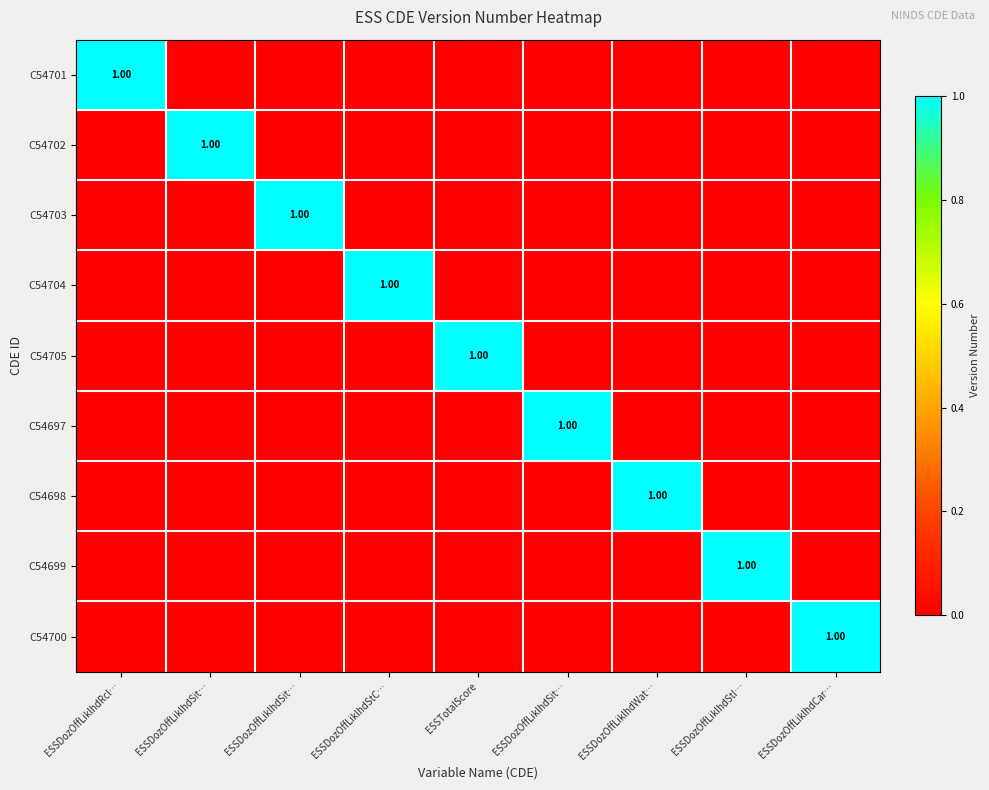

Which has a higher value, ESSDozOffLiklhdCar… or ESSTotalScore?

ESSDozOffLiklhdCar…